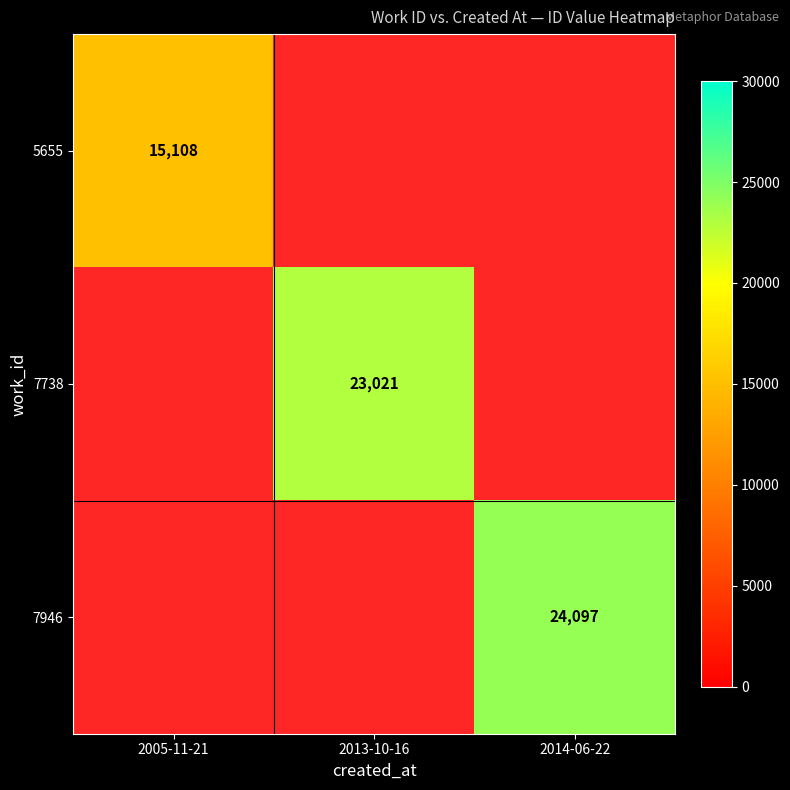

Is it true that 5655 equals 22247 at 2005-11-21?

False